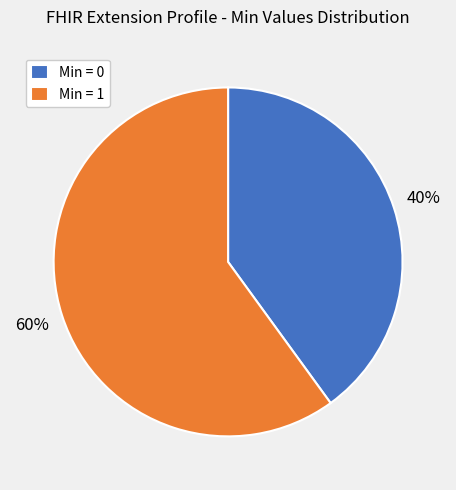

How many segments does this pie chart have?

2